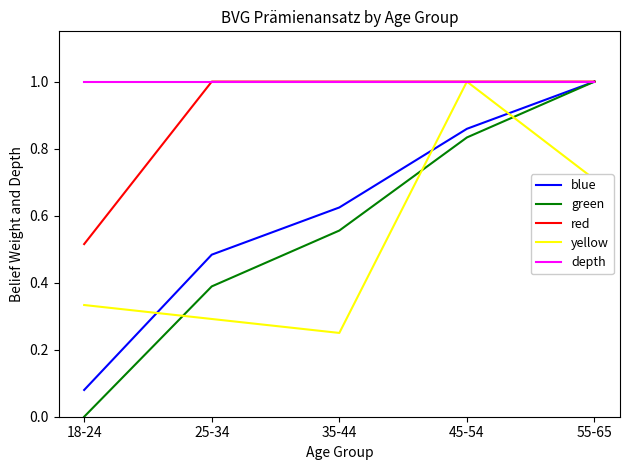

What is the spread (max minus min) of values at 25-34?

0.7